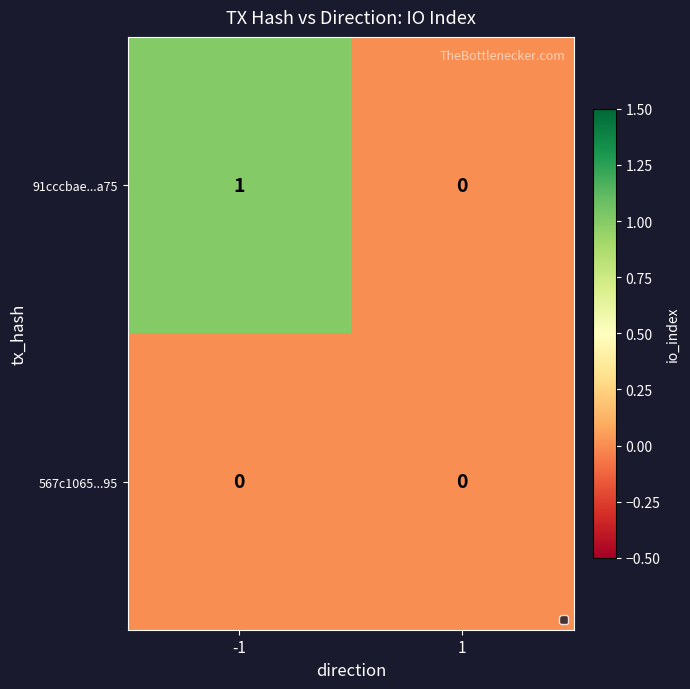

Between -1 and 1, which series saw the biggest shift?

91cccbae...a75